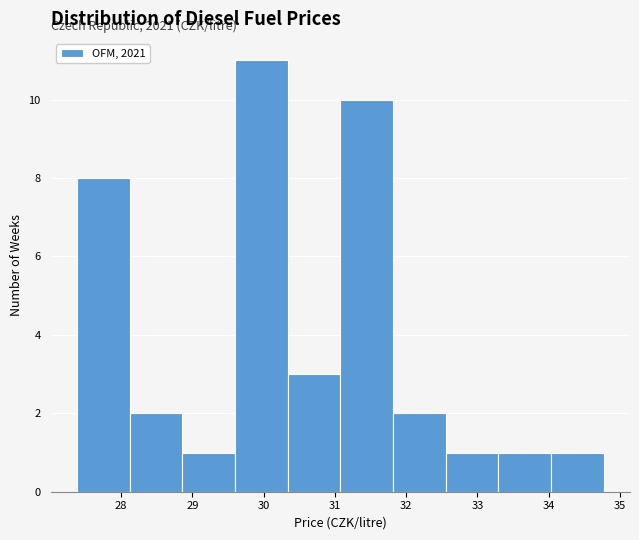

Which range on the x-axis has the tallest bar?

29.6 to 30.3